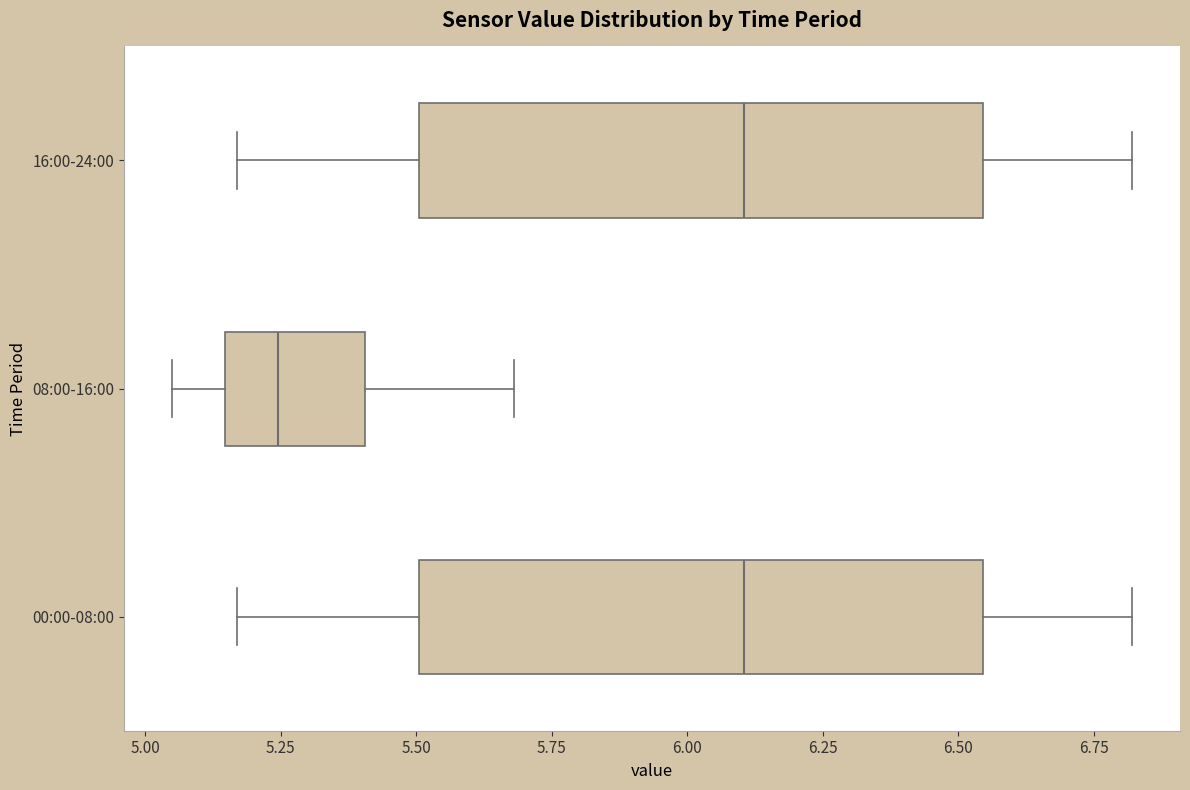

Where is the right edge of the box for 16:00-24:00 on the x-axis? The values are not printed on the chart, so give them approximately, as read against the axis.

6.55